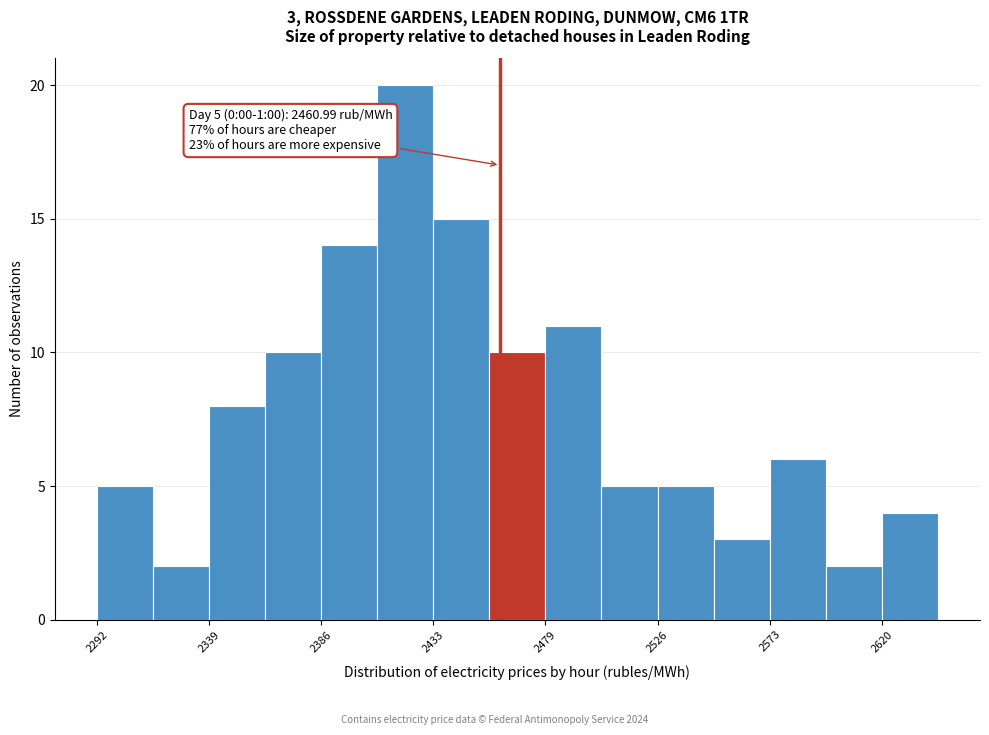

Which range on the x-axis has the tallest bar?

2410 to 2435